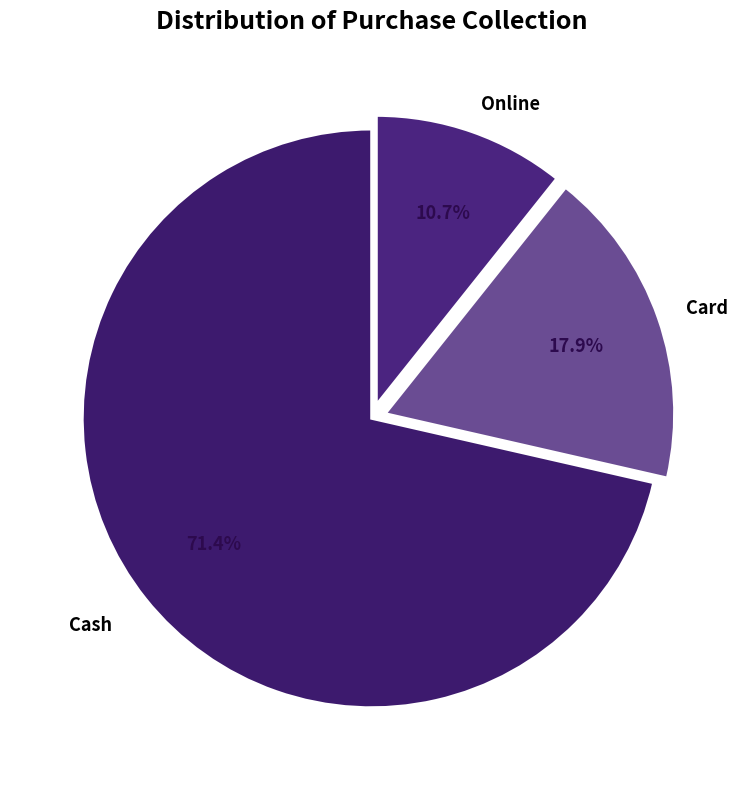

To the nearest percent, what is the average slice percentage?

33%